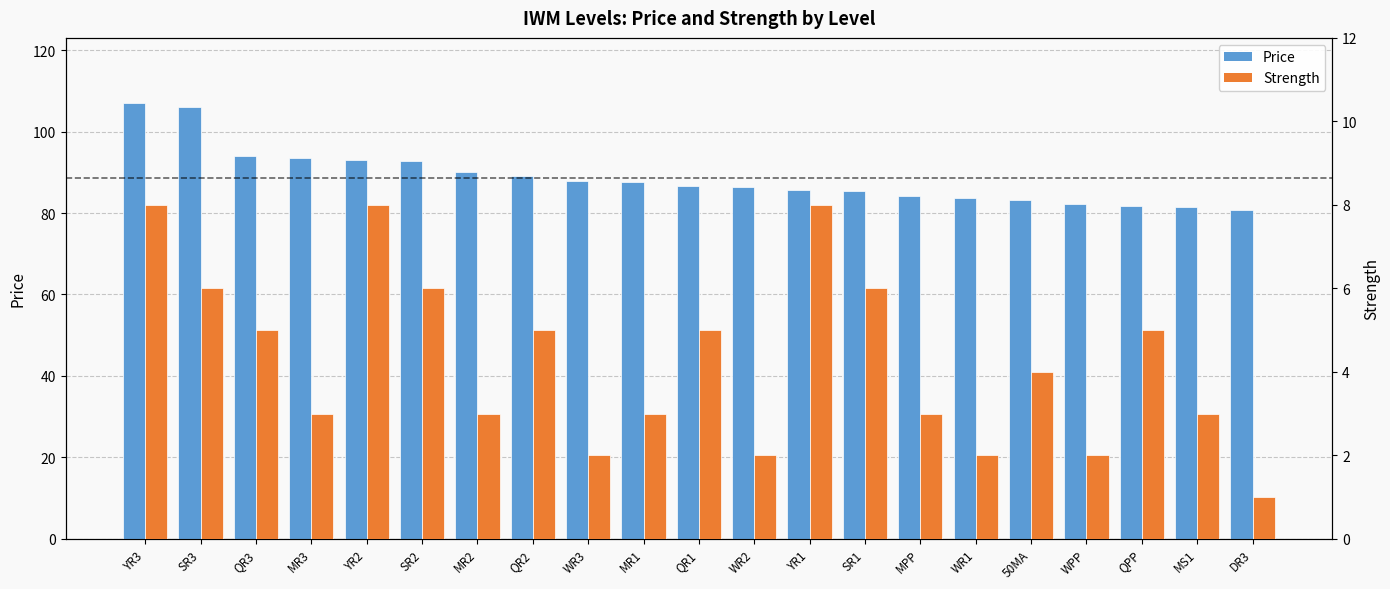

True or false: Price has a value of 111.4 at DR3.

False